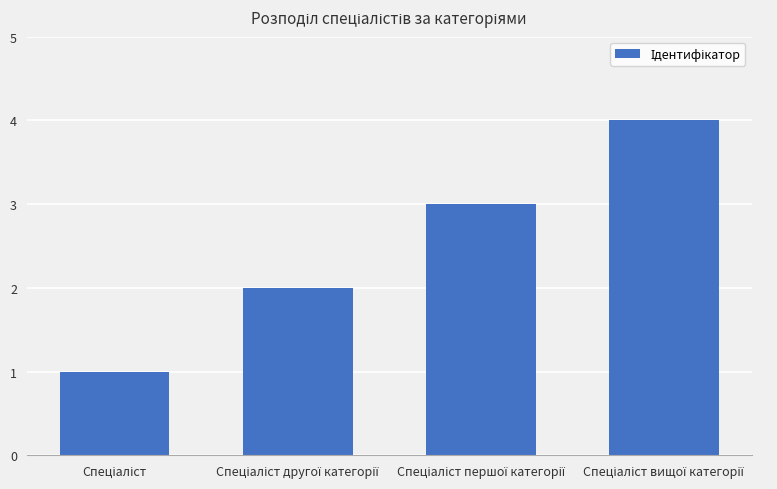

Are the bars grouped side by side (vs. stacked)?

No